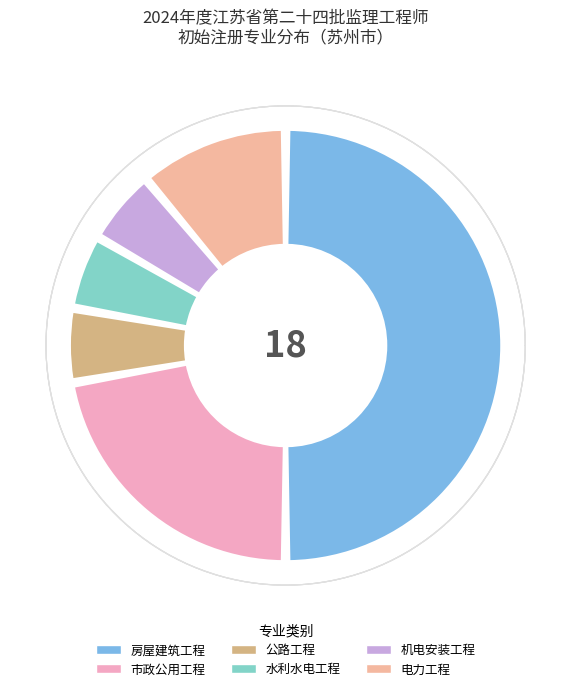

Is it true that 市政公用工程 is 22% of the pie?

True